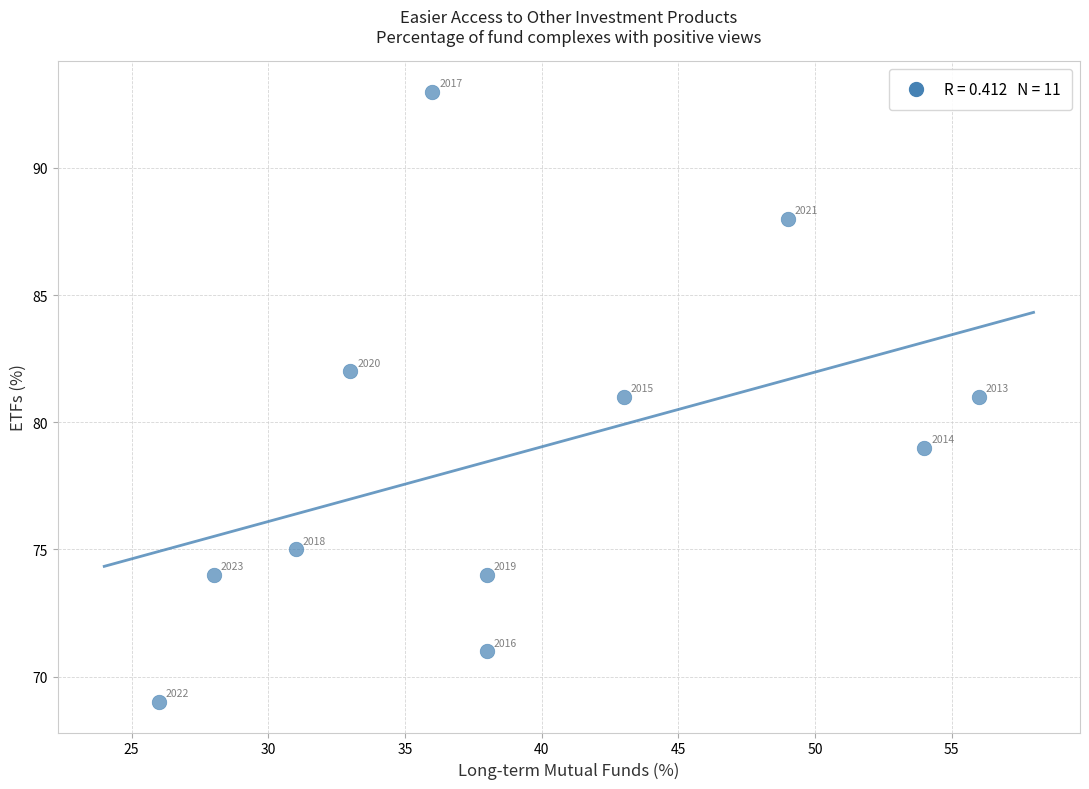

What Y value in the scatter plot is closest to 81?

81